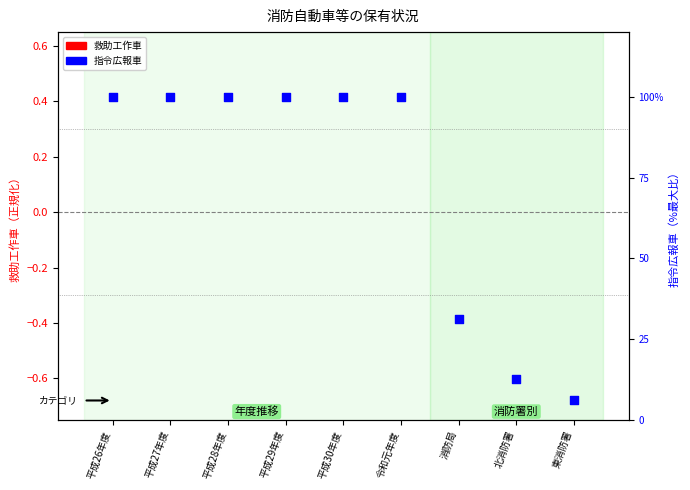

What is the change in value from 平成27年度 to 消防局?

-68.8